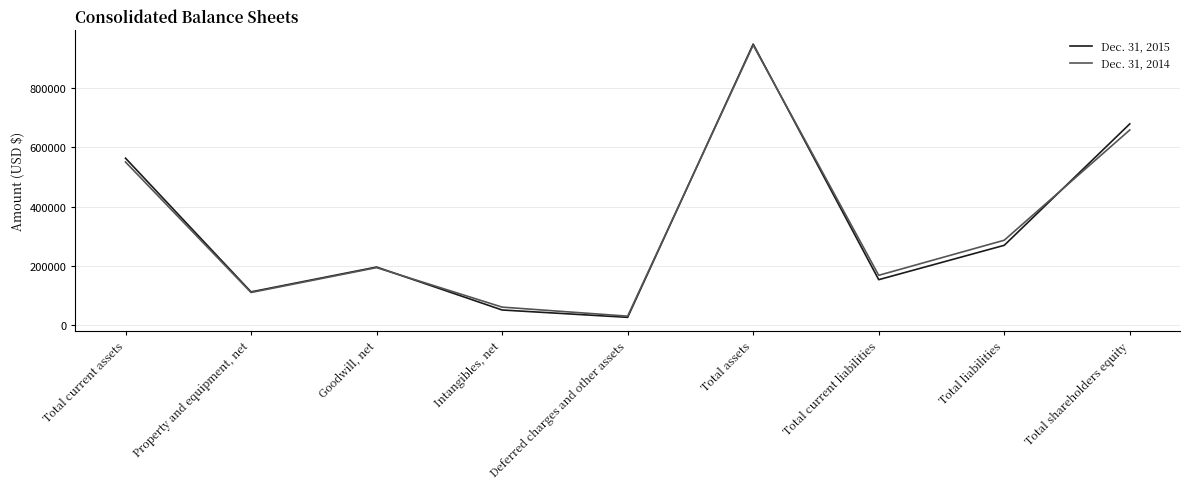

Reading left to right, extract all data points from this chart.

Dec. 31, 2015: 563037	111962	195733	50896	26144	947772	153175	269092	678680
Dec. 31, 2014: 550086	109880	193831	60620	30083	944500	167862	286282	658218